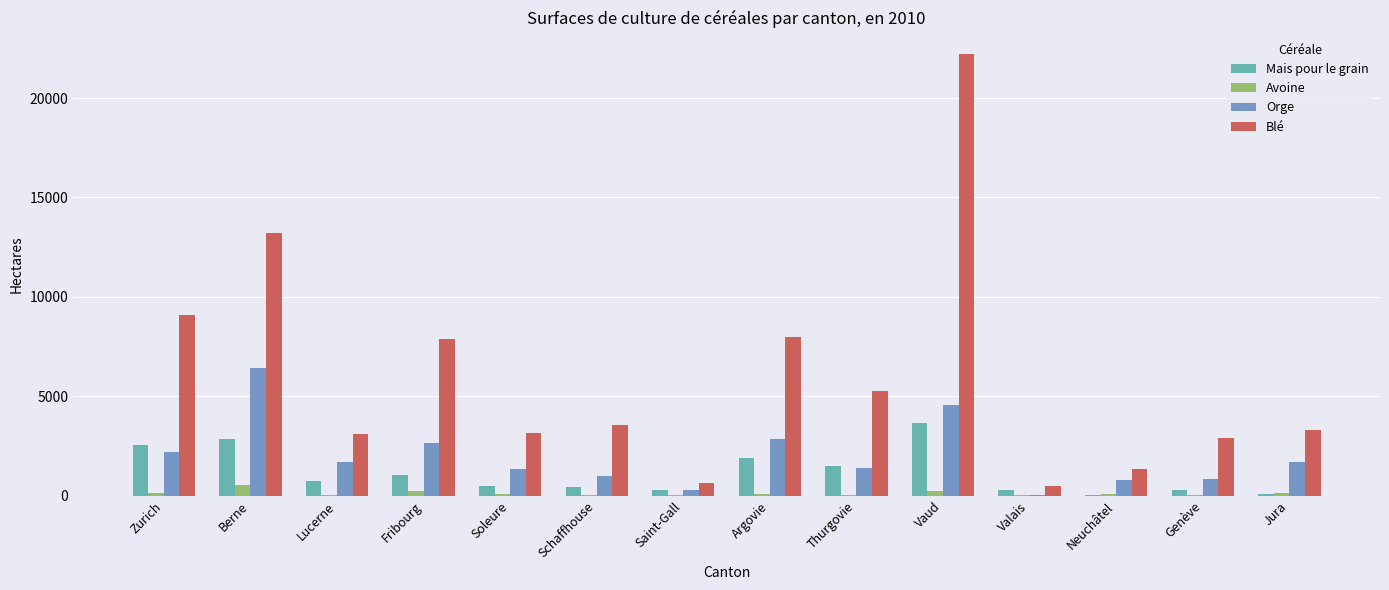

The Orge series shows 2668.2 at Jura. True or false?

False